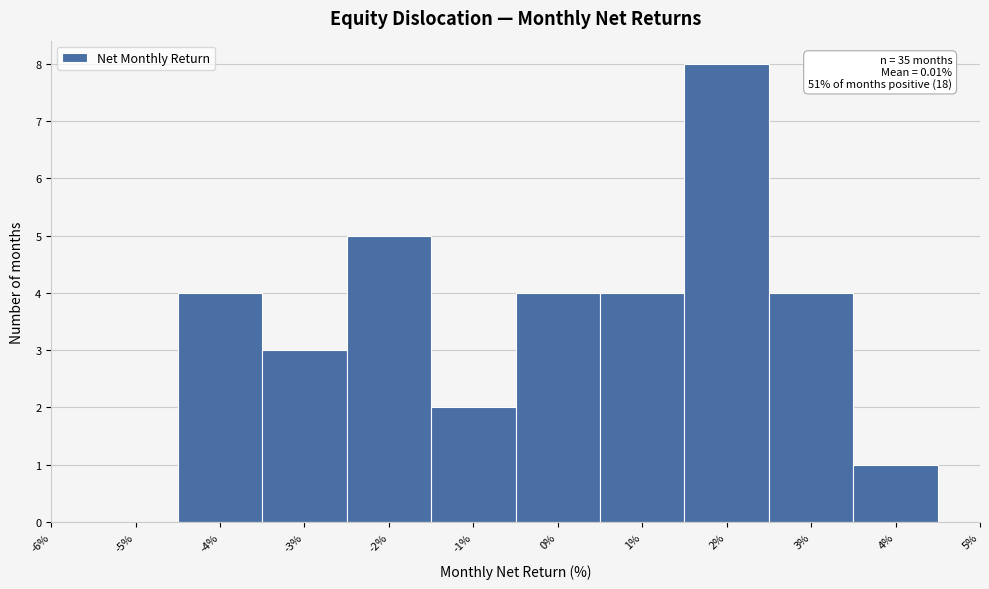

Which range on the x-axis has the tallest bar?

1.5 to 2.5